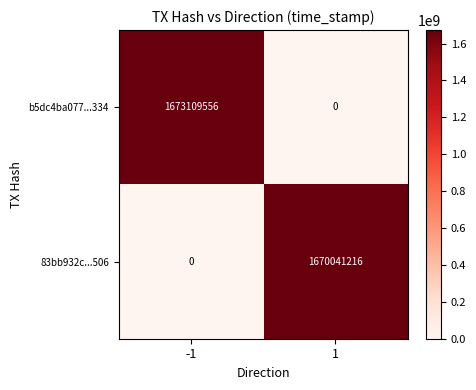

Which series has the largest total across all categories?

b5dc4ba077...334